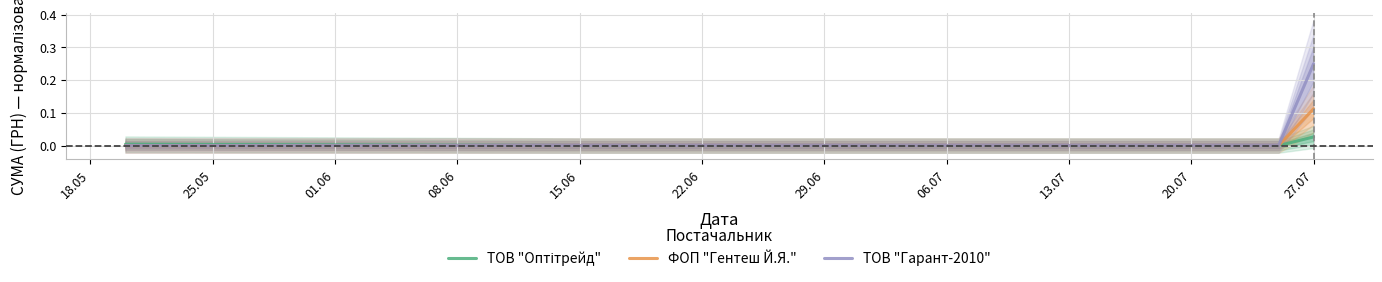

What is the highest value of the ФОП "Гентеш Й.Я." series?

0.1